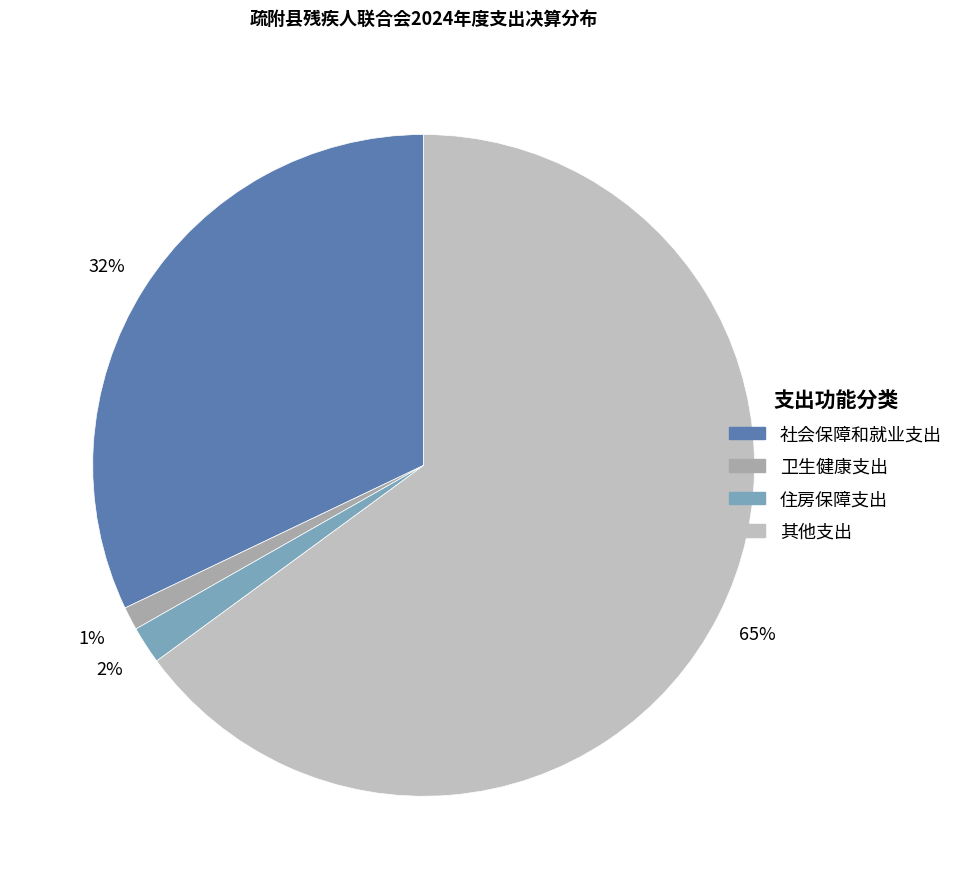

Count the number of slices in the pie.

4